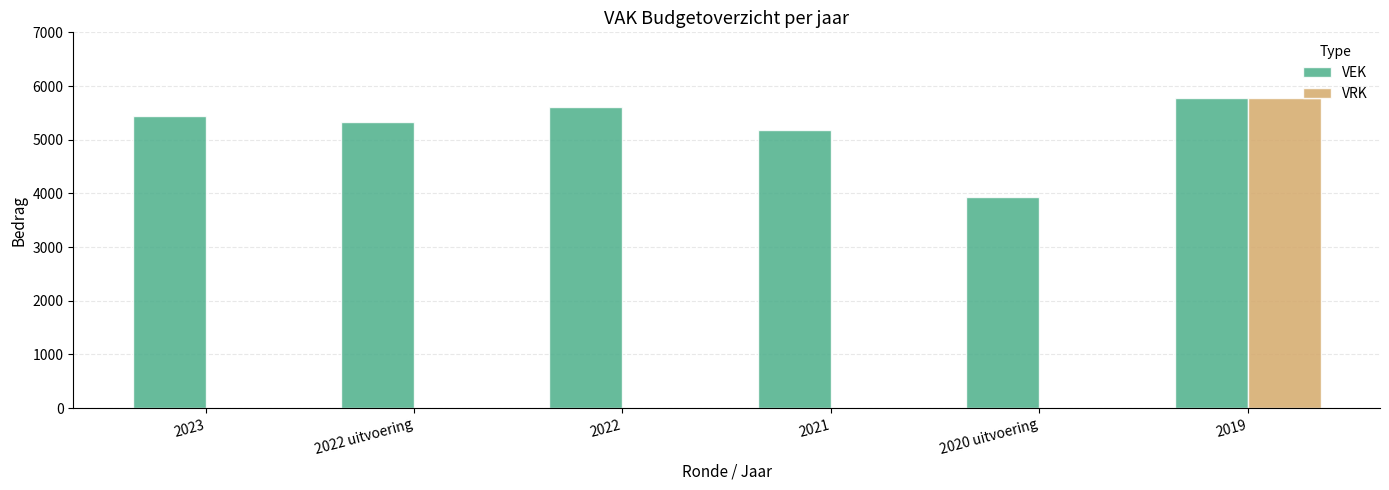

The VRK series shows 0 at 2021. True or false?

True